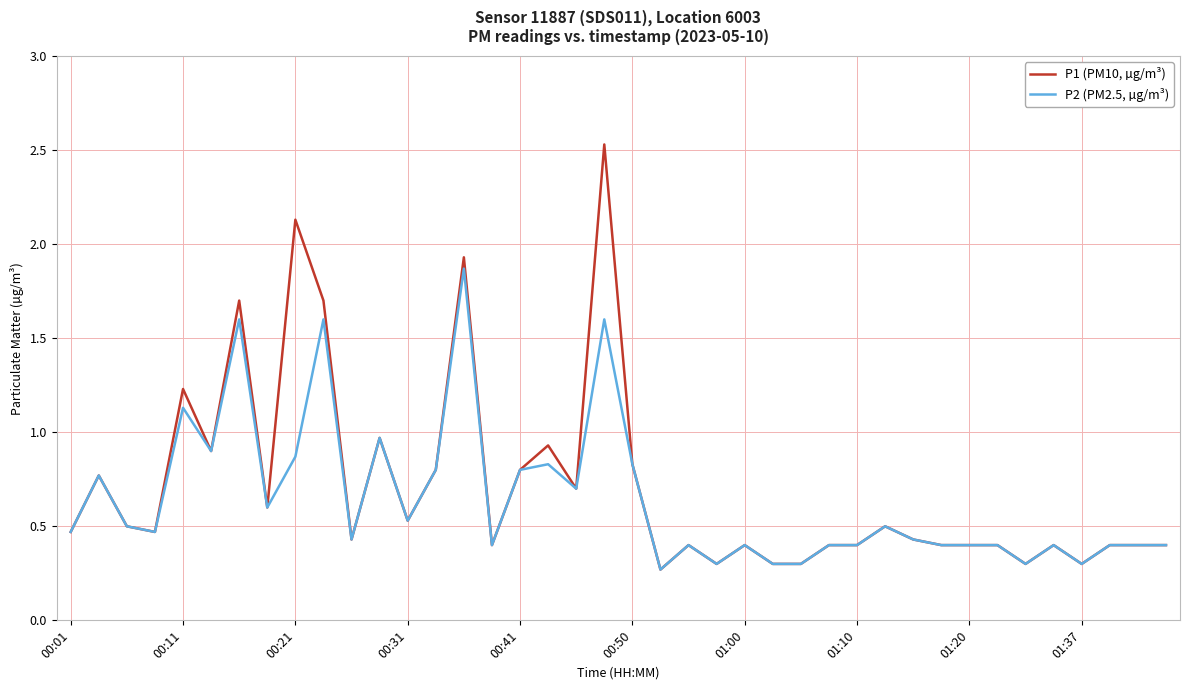

What are all the series names shown in the legend?

P1 (PM10, µg/m³), P2 (PM2.5, µg/m³)